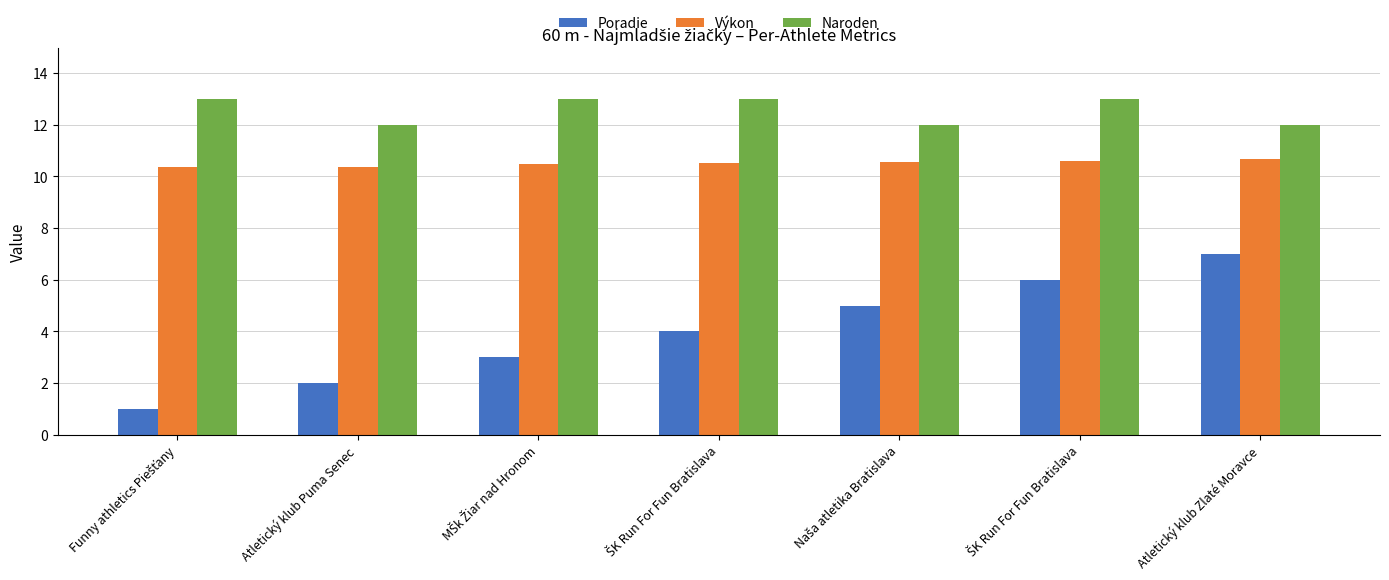

What is the minimum value shown in the chart?

1.0